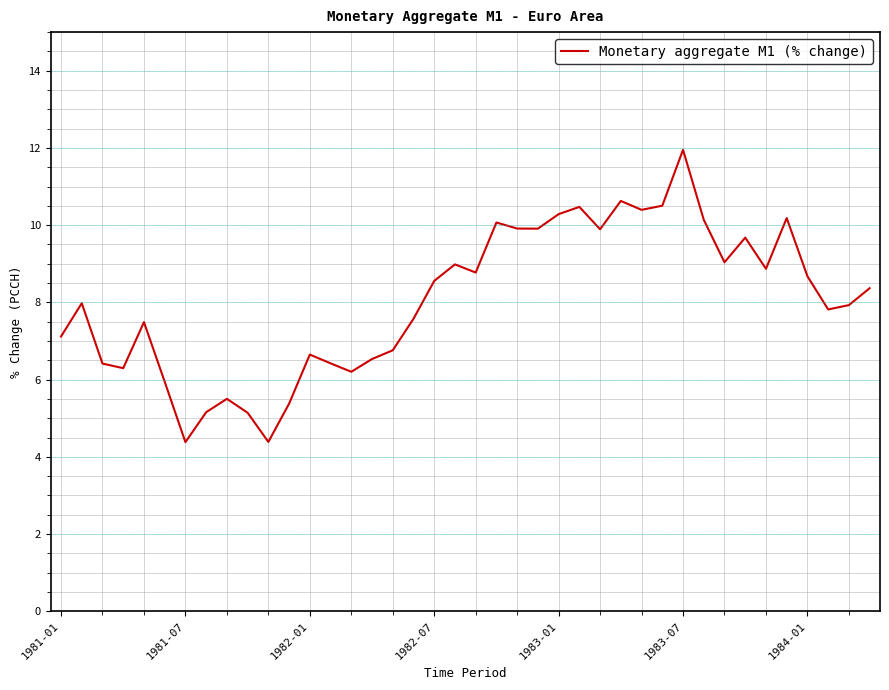

What is the minimum value shown in the chart?

4.4